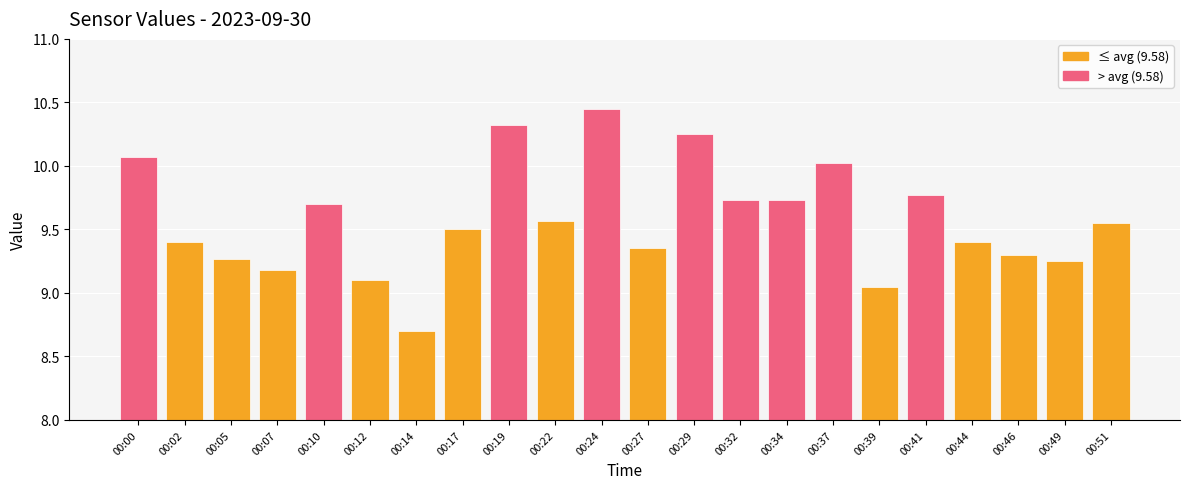

How many data points are less than 9?

1